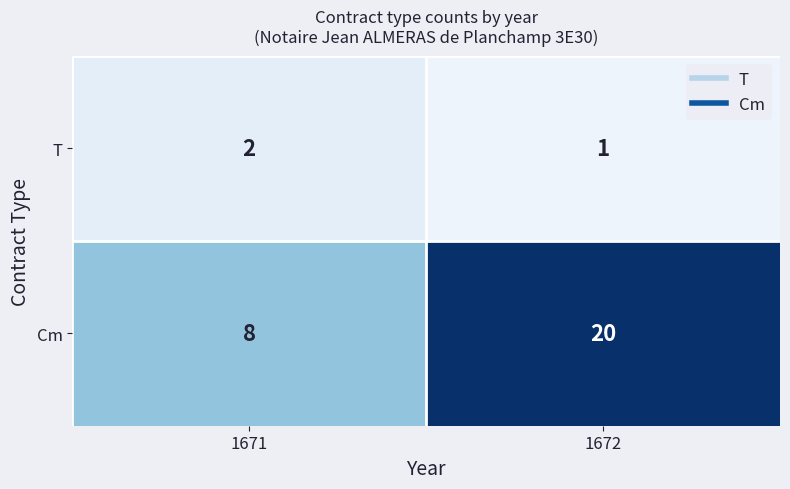

What is the difference between the maximum and minimum values in the Cm series?

12